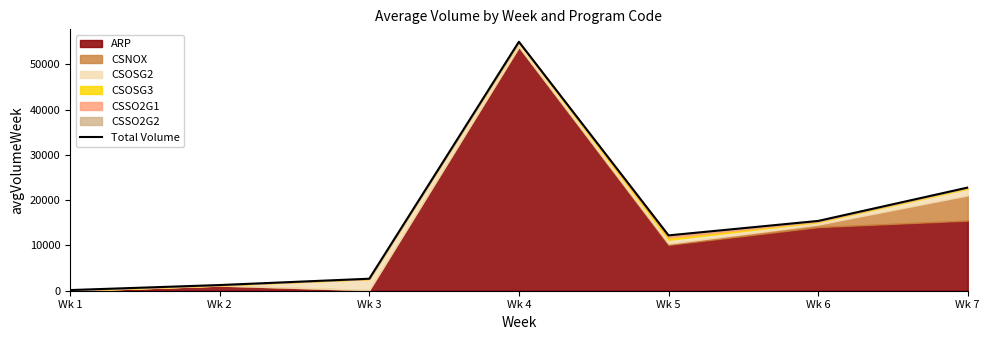

Read the value at Wk 7, to the nearest 50.

22800